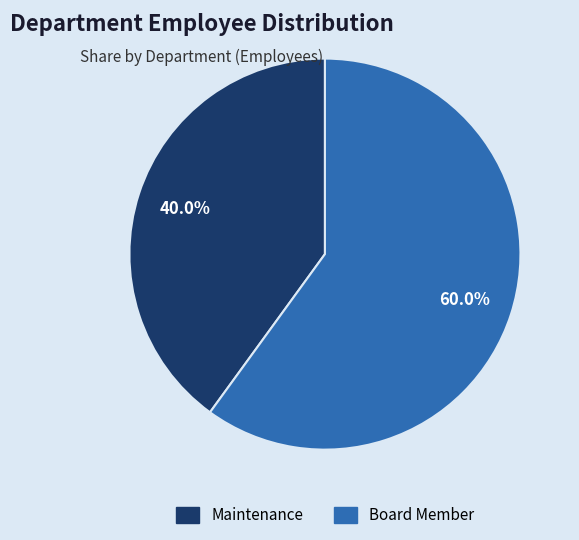

Which category accounts for the majority?

Board Member